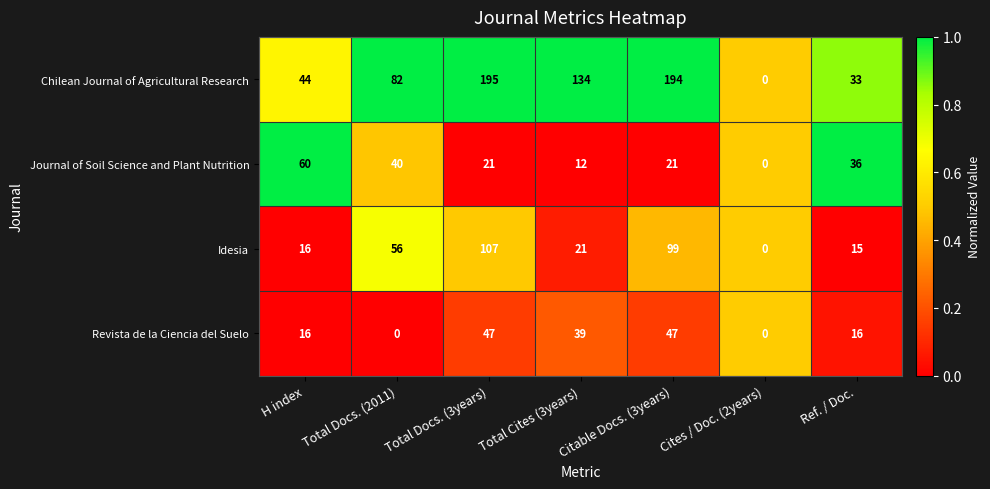

Which series has the largest range (max minus min)?

Chilean Journal of Agricultural Research